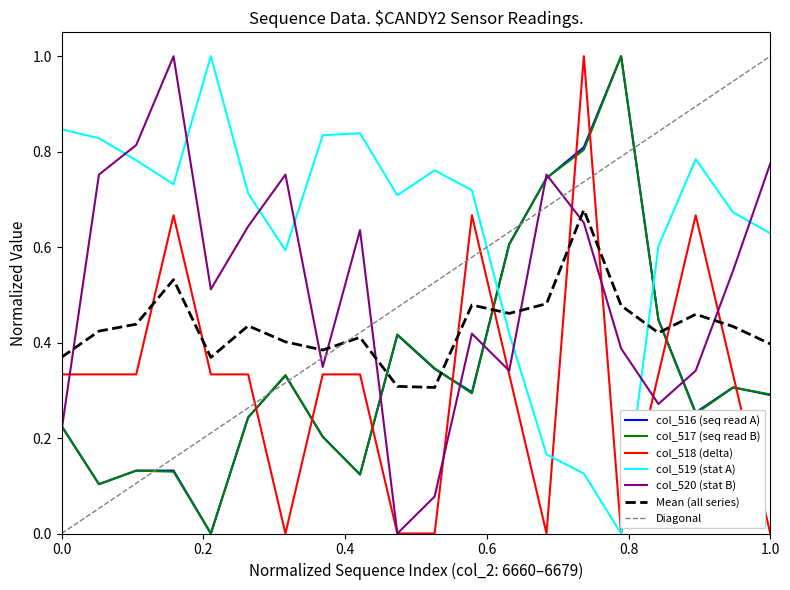

At which category is the sum across all series the highest?

6674